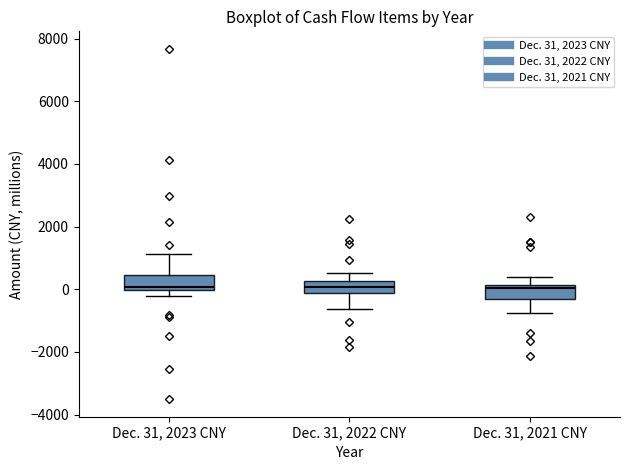

Reading left to right, read every box against the y-axis: the position of its median line, the range the box covers, and the ends of its whiskers. The values are not printed on the chart, so give them approximately, as read against the axis.

Dec. 31, 2023 CNY: median 0 (just above the box's lower edge), box 0 to 400, whiskers -200 to 1200
Dec. 31, 2022 CNY: median 0, box -200 to 200, whiskers -600 to 600
Dec. 31, 2021 CNY: median 0, box -400 to 200, whiskers -800 to 400